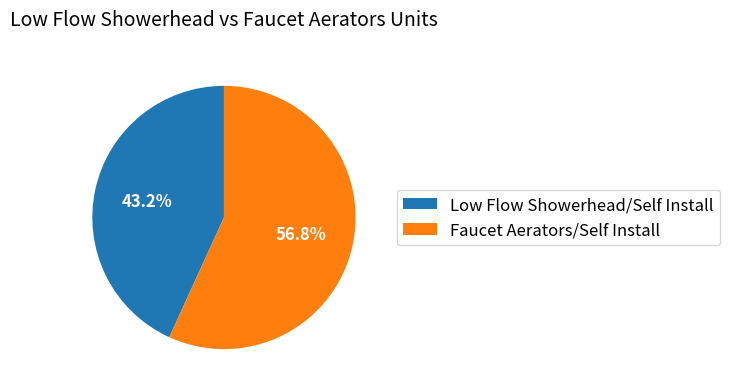

The Faucet Aerators/Self Install slice represents 57% of the pie. True or false?

True